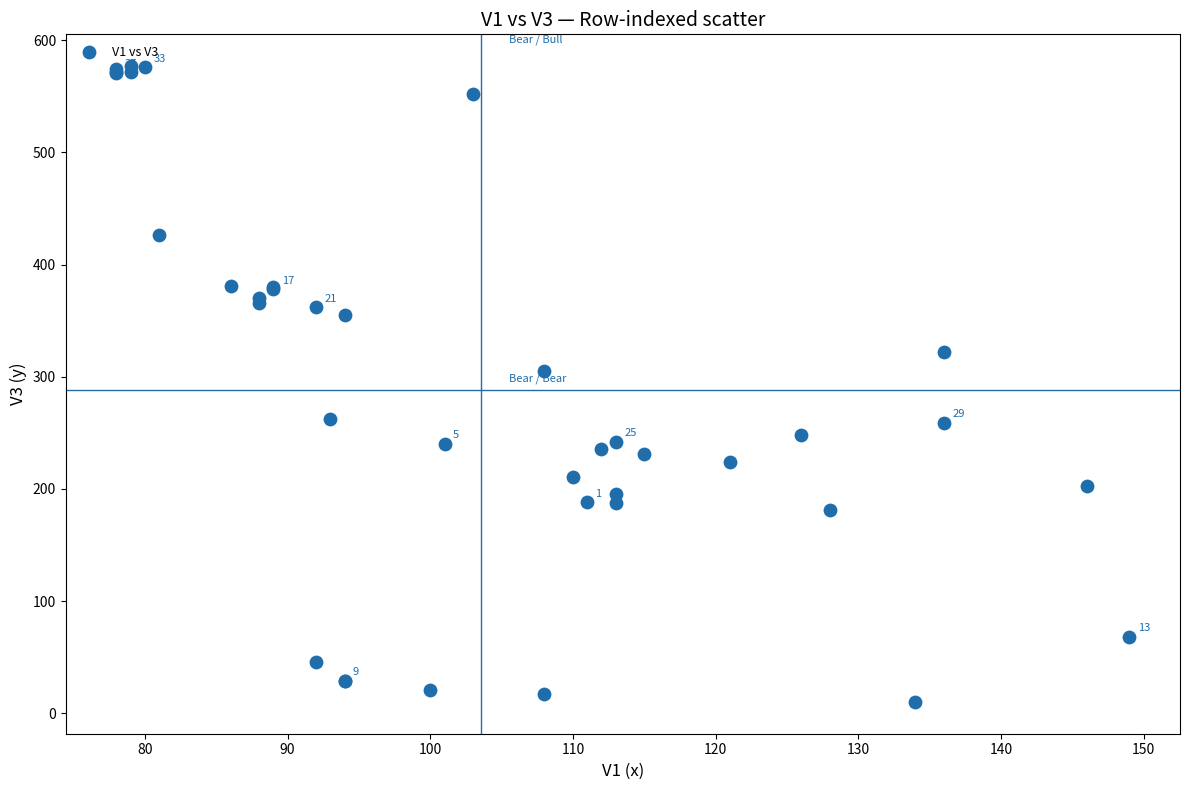

What Y value in the scatter plot is closest to 293?

305